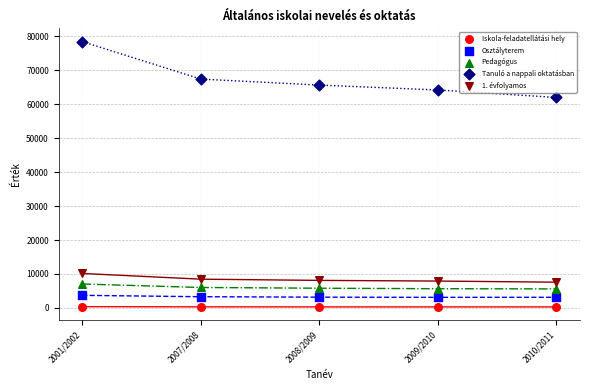

Which series contains the highest Y value?

Tanuló a nappali oktatásban